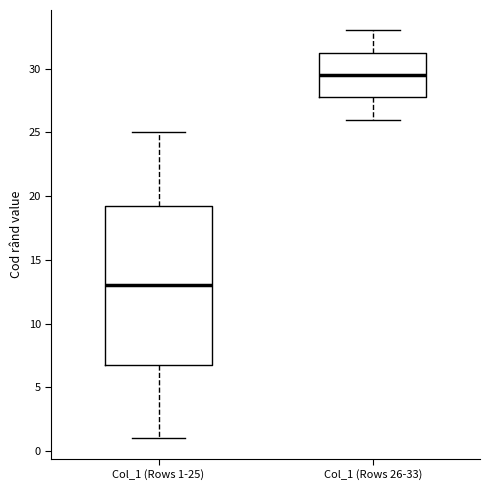

Reading left to right, transcribe this box plot: for each box, give where its median line is, the range the box spans, and where its two whiskers end, as read against the y-axis. The values are not printed on the chart, so give them approximately, as read against the axis.

Col_1 (Rows 1-25): median 13.0, box 7.0 to 19.5, whiskers 1.0 to 25.0
Col_1 (Rows 26-33): median 29.5, box 28.0 to 31.5, whiskers 26.0 to 33.0